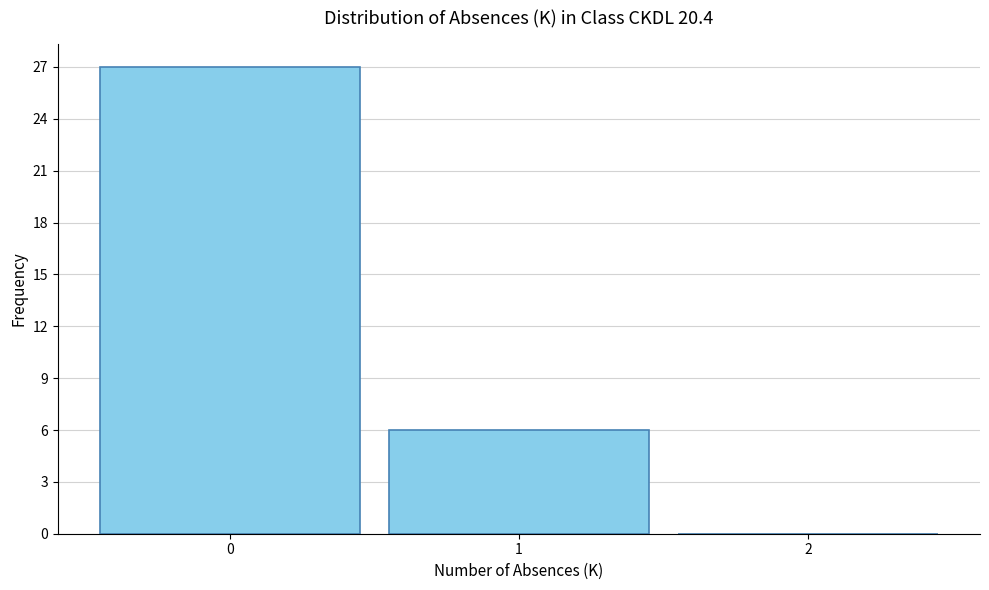

Reading right to left, list all the values displayed in this chart.

2=0	1=6	0=27